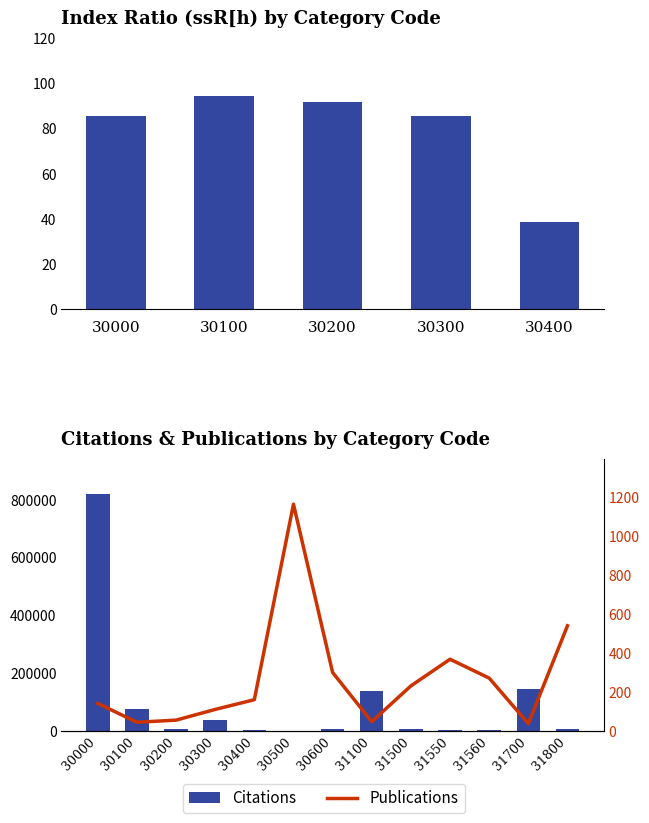

What is the difference between the Publications values at 31700 and 30500?

1128